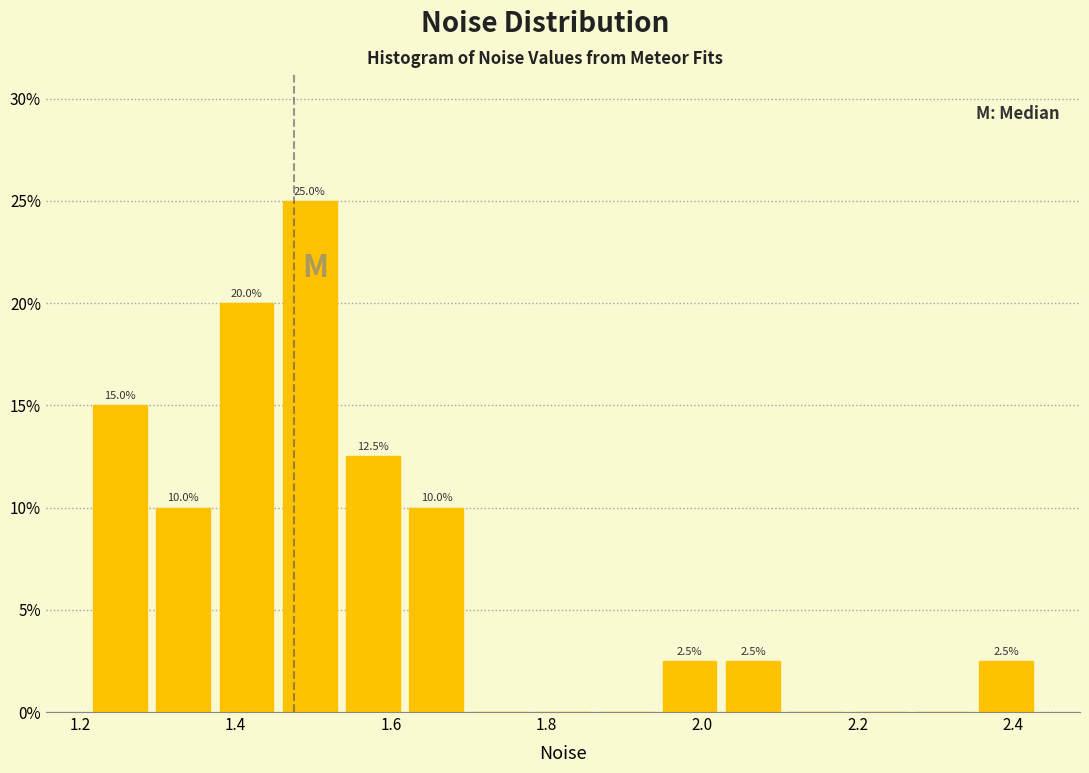

Which range on the x-axis has the tallest bar?

1.46 to 1.54